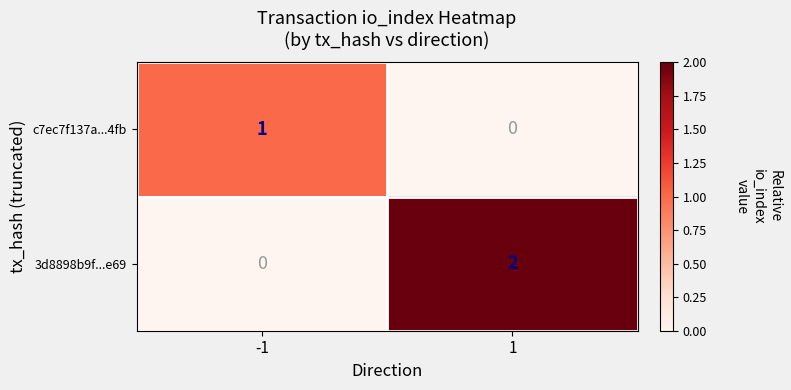

What is the difference between the highest and lowest values at -1?

1